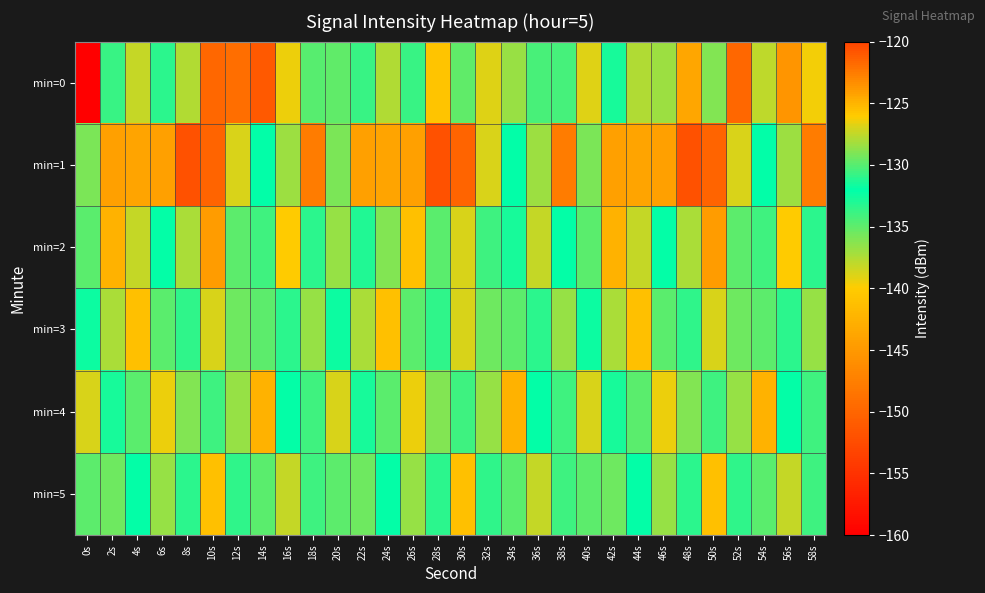

What is the smallest value displayed?

-219.1